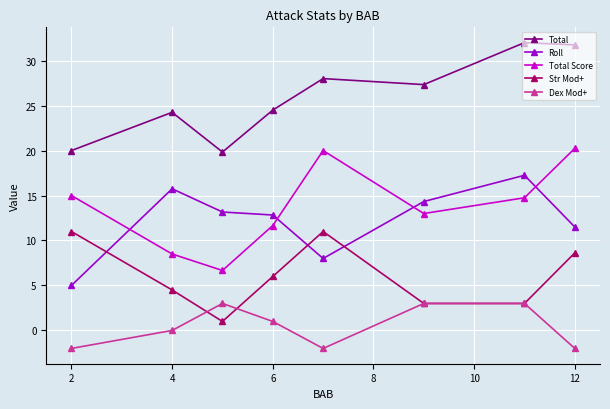

Which series has the largest total across all categories?

Total